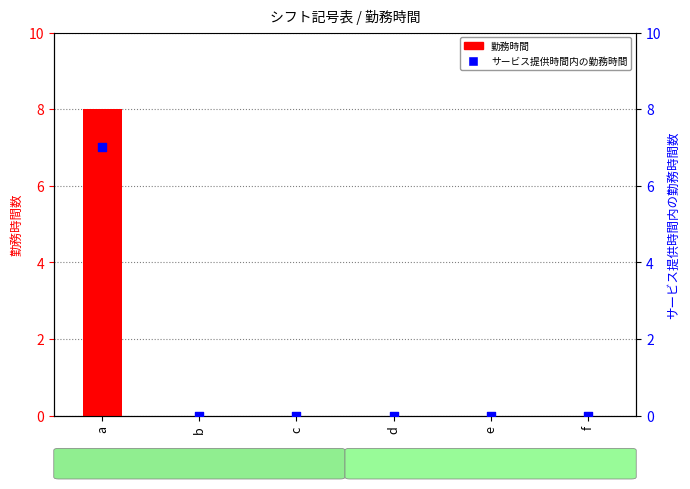

At how many categories does at least one series exceed 7?

1